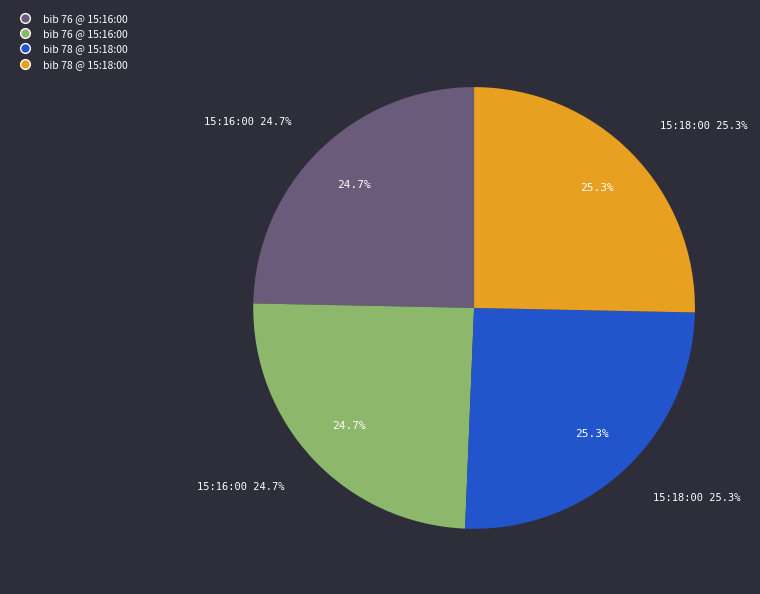

The 15:18:00 (Tanis Hand) slice represents 25% of the pie. True or false?

True